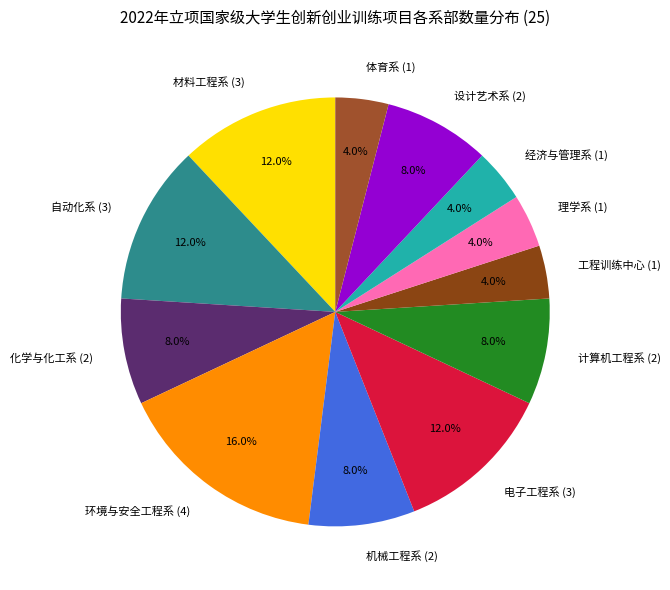

Is 电子工程系 the majority of the pie?

No